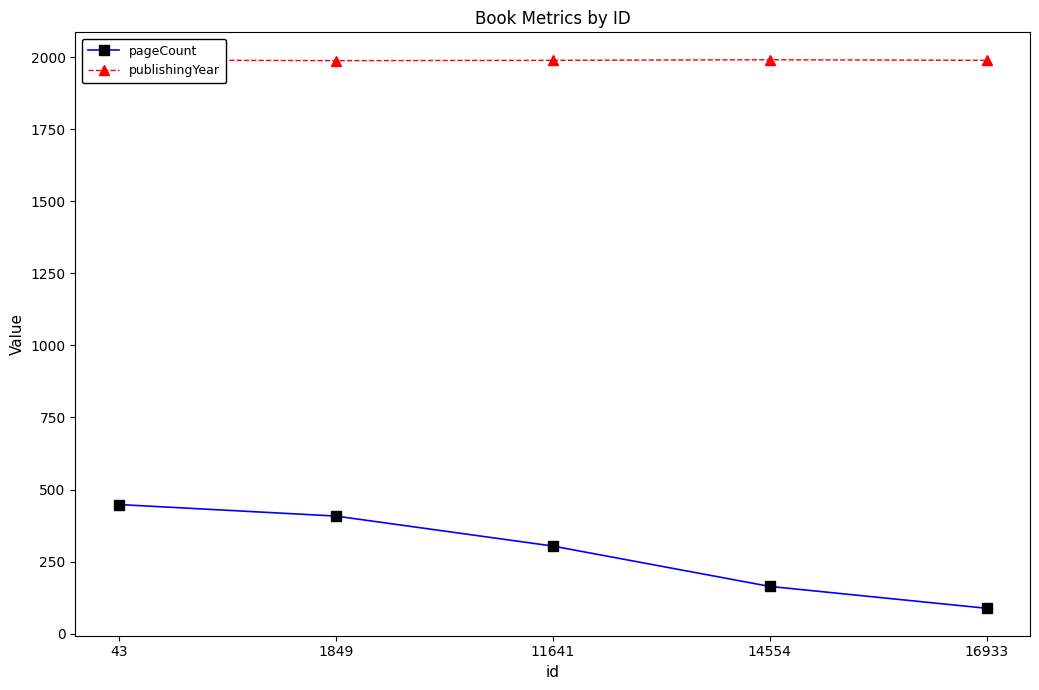

True or false: publishingYear and pageCount intersect in this chart.

False